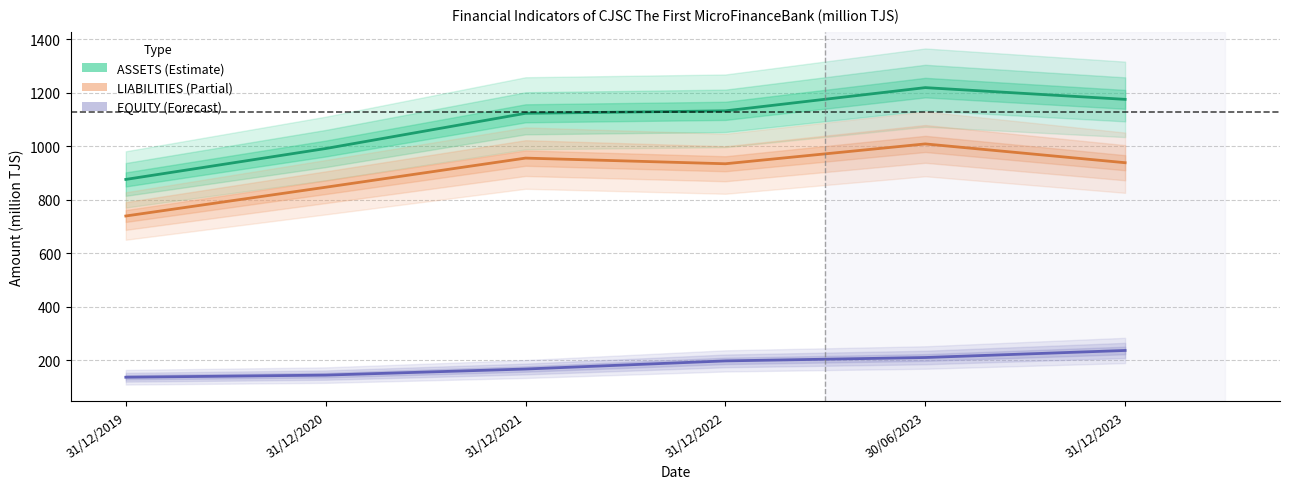

How many interior local peaks does the ASSETS series have?

1